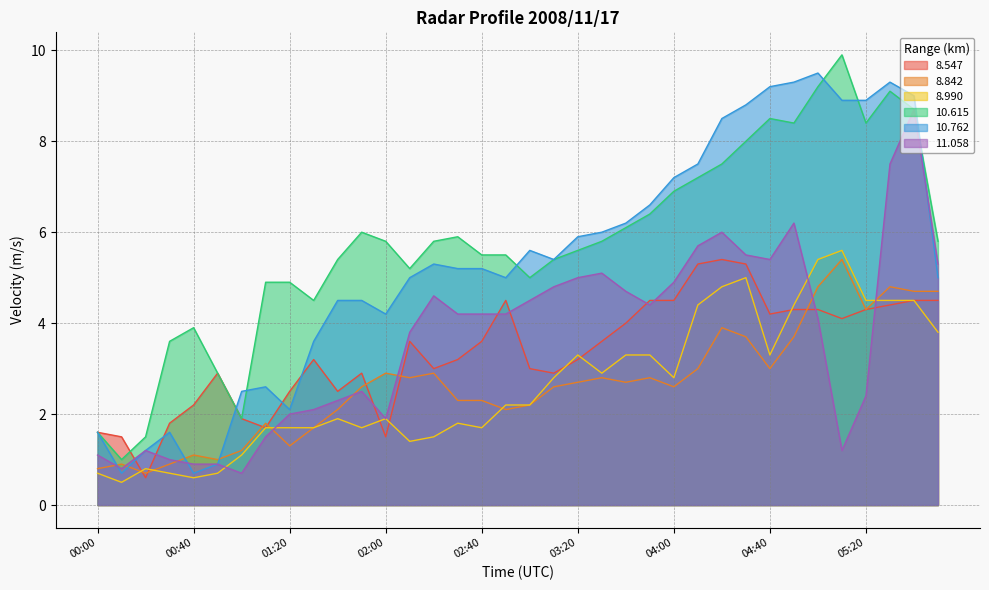

Which category has the highest value across all series?

05:10